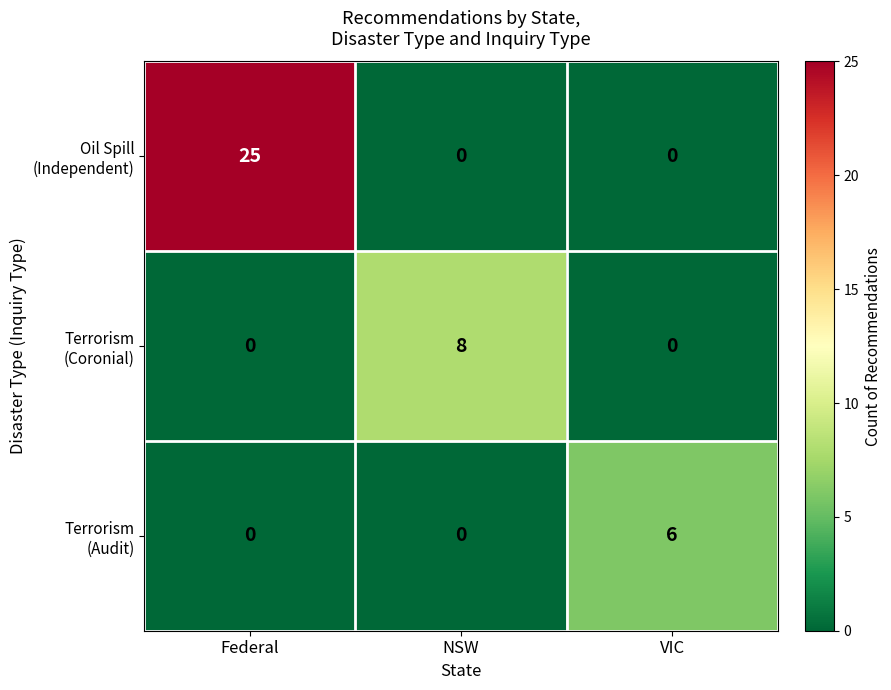

What is the total value across all series at NSW?

8